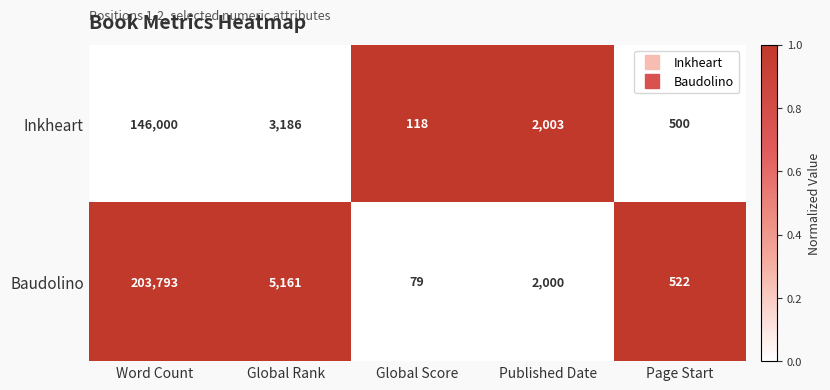

How many distinct data groups are displayed?

2